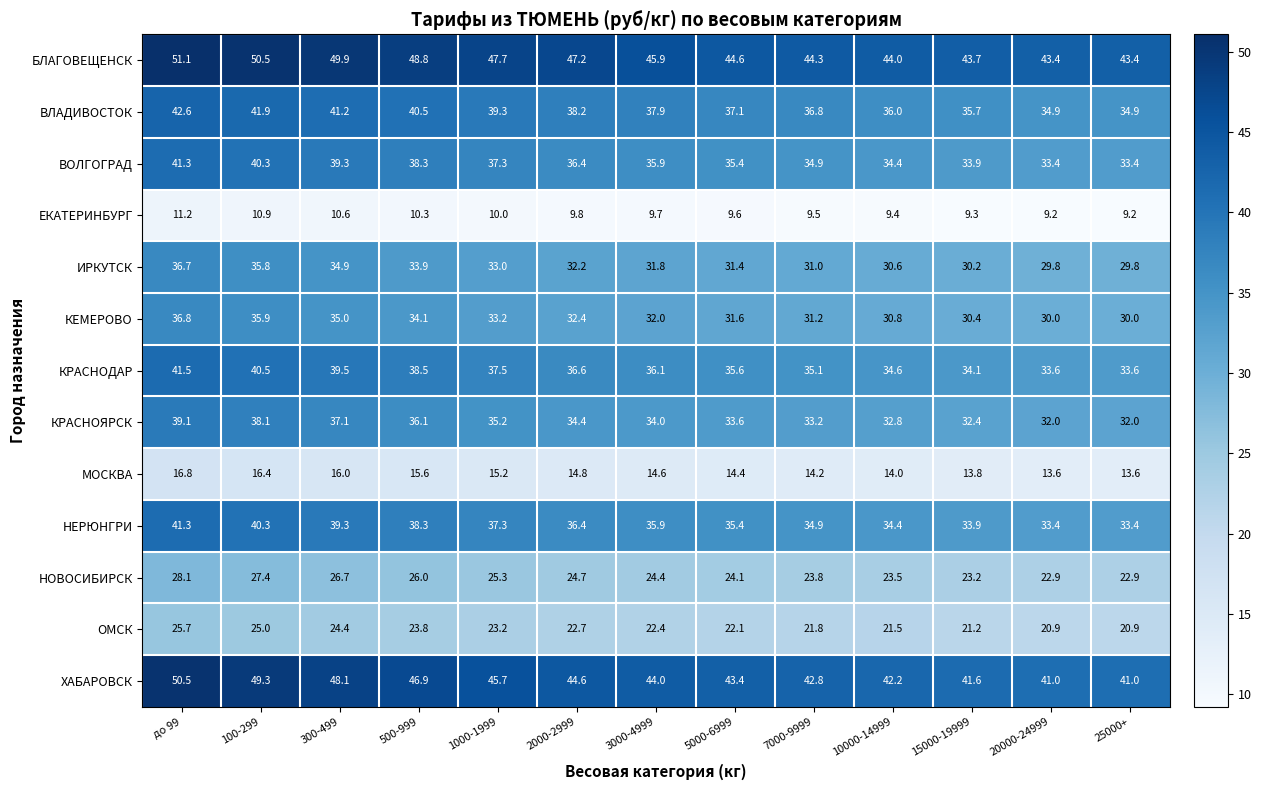

Count the number of data series in this chart.

13